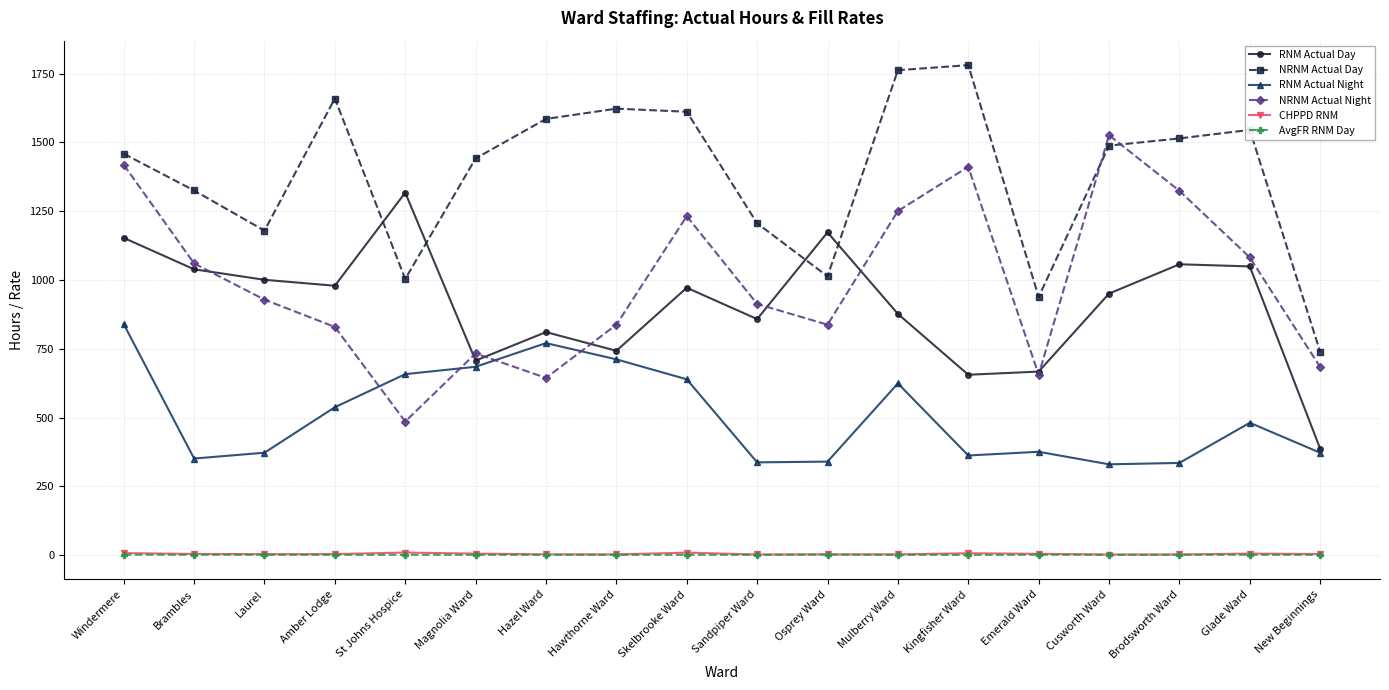

How many lines are shown in the chart?

6